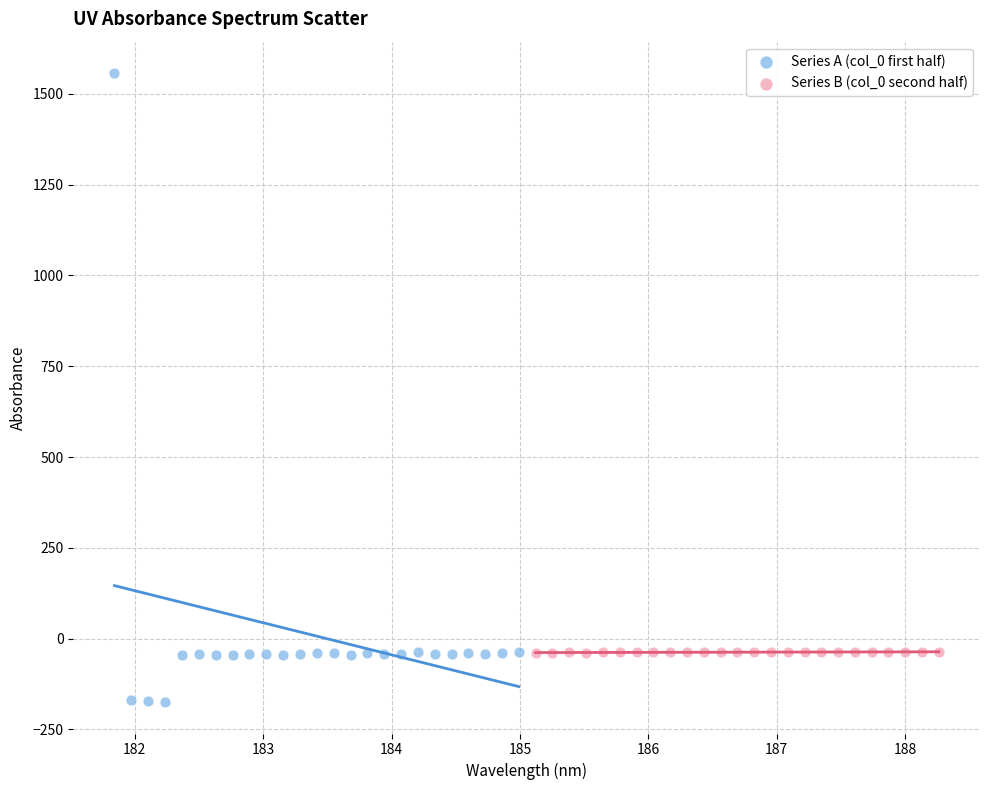

Which series contains the highest Y value?

Series A (col_0 first half)